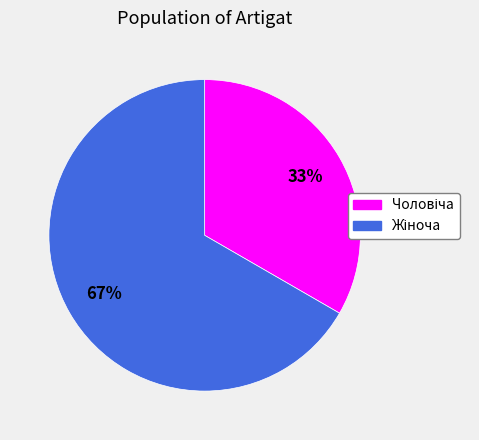

Is there a majority slice in this chart?

Yes